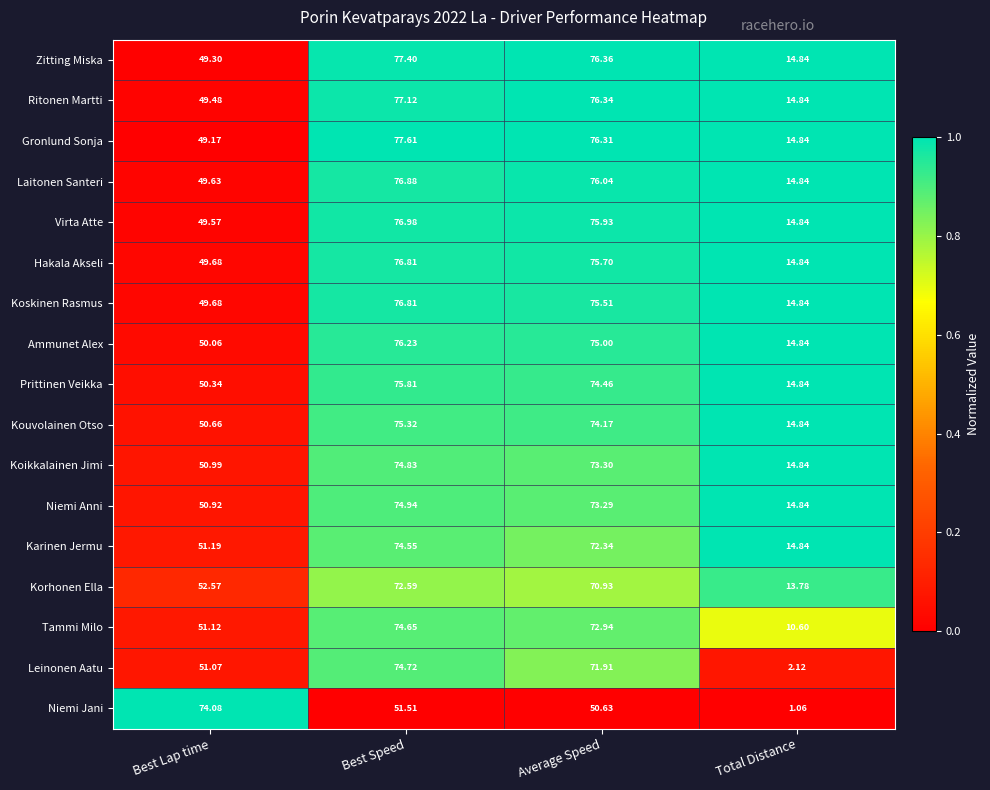

At which label does Koskinen Rasmus reach its peak?

Best Speed